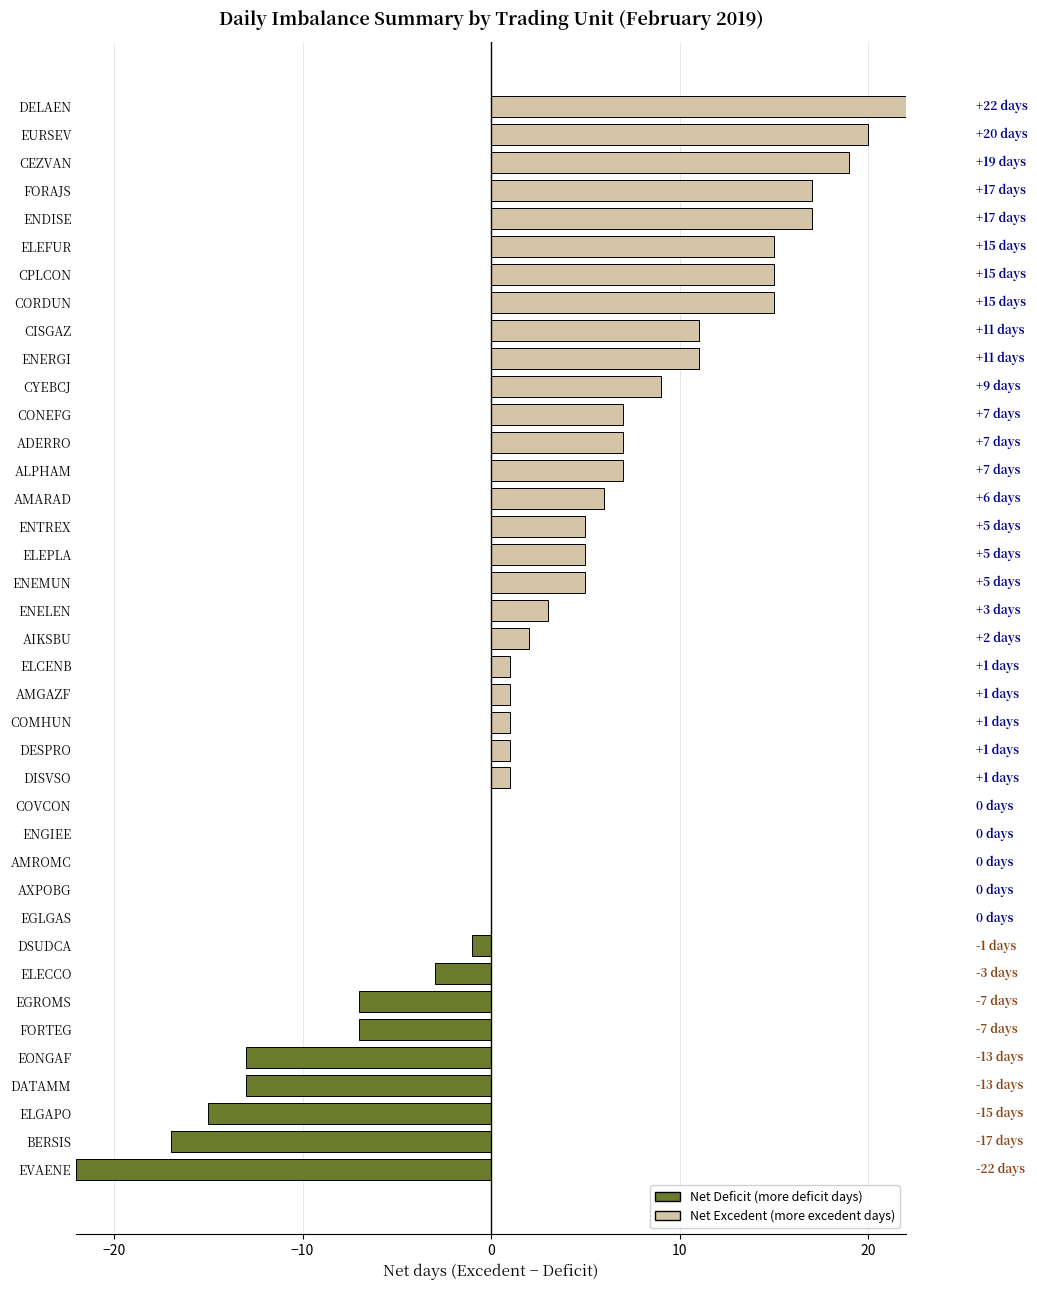

What is the sum of all values?

125